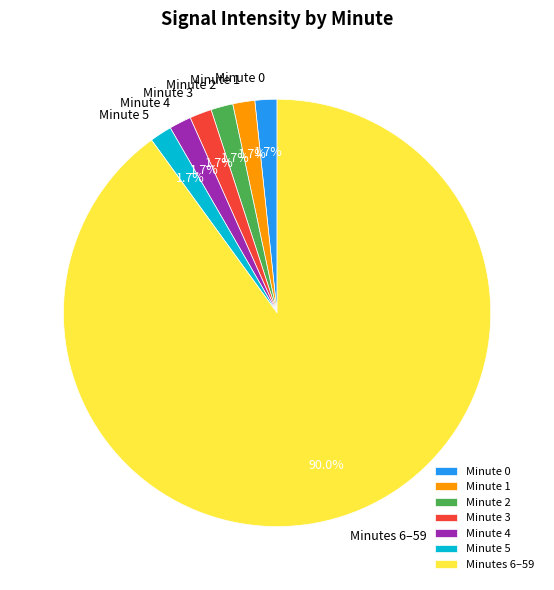

Count the number of slices in the pie.

7